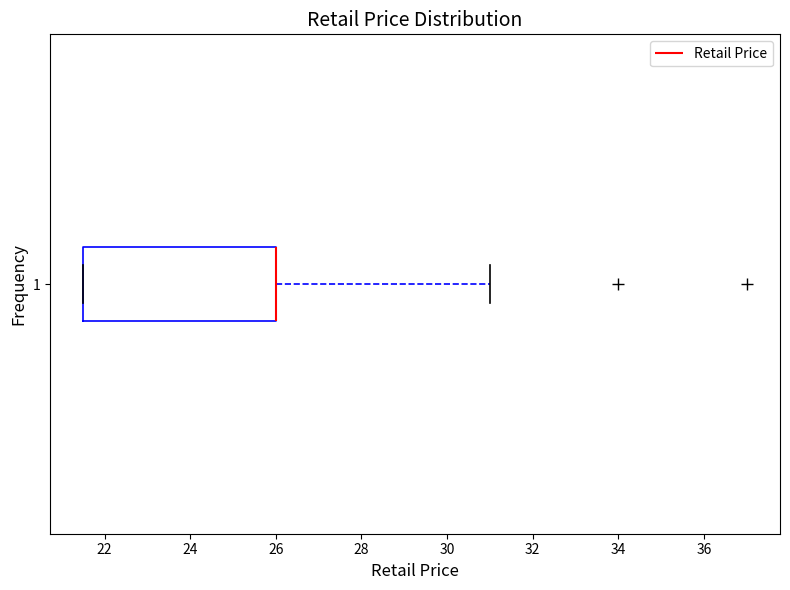

Transcribe this box plot: give where the median line is, the range the box spans, and where the two whiskers end, as read against the x-axis. The values are not printed on the chart, so give them approximately, as read against the axis.

median 26.0 (drawn on the box's right edge), box 21.6 to 26.0, whiskers 21.6 to 31.0